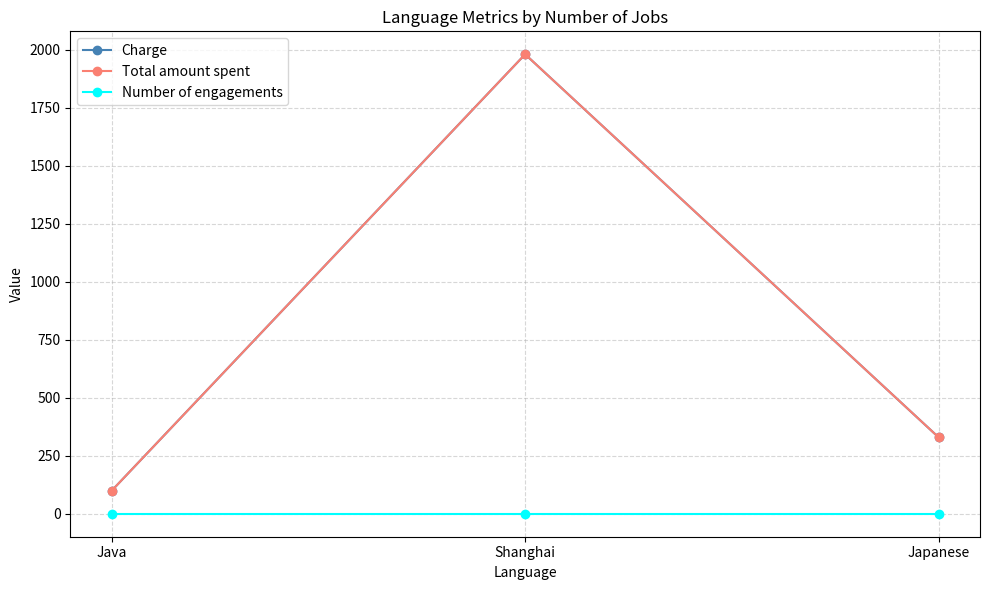

Which has a higher value, Shanghai or Japanese?

Shanghai